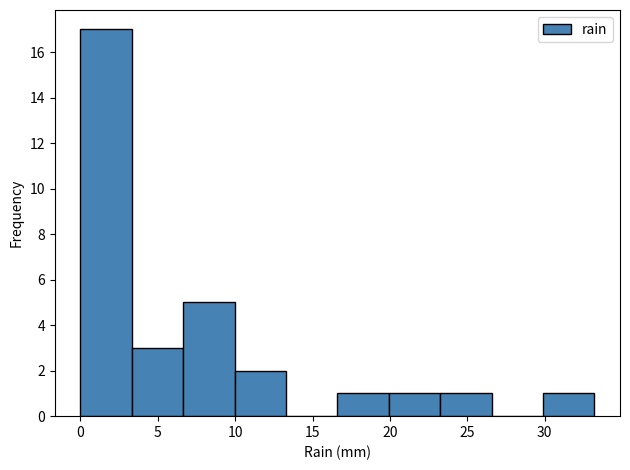

Reading left to right, list every bar in this chart as the range it spans on the x-axis followed by its height. Neither the bar edges nor the heights are printed on the chart, so give them approximately, as read against the axes.

0.0 to 3.5: 17
3.5 to 6.5: 3
6.5 to 10.0: 5
10.0 to 13.5: 2
13.5 to 16.5: 0
16.5 to 20.0: 1
20.0 to 23.0: 1
23.0 to 26.5: 1
26.5 to 30.0: 0
30.0 to 33.0: 1